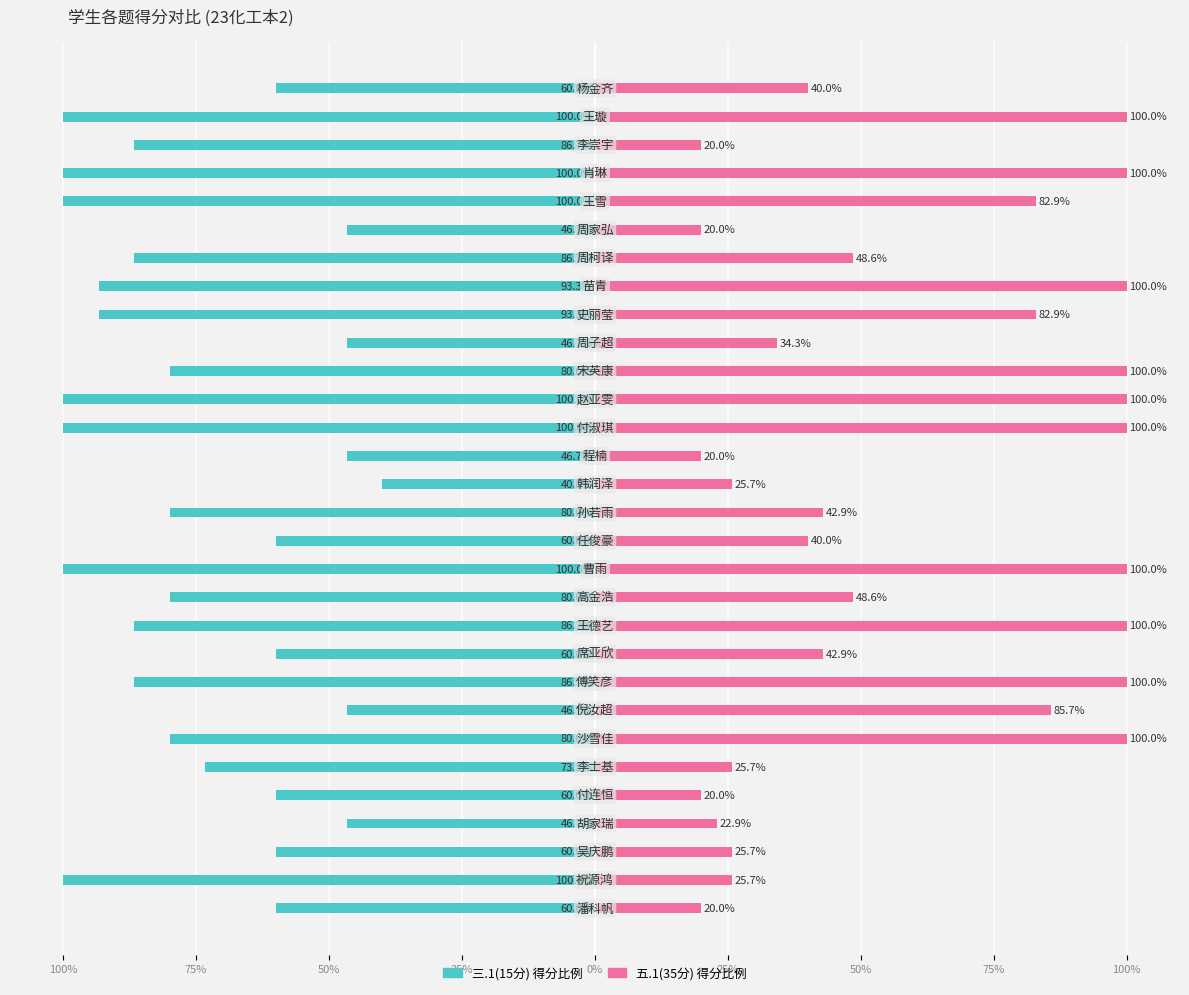

What is the spread (max minus min) of values at 100%?

80.0